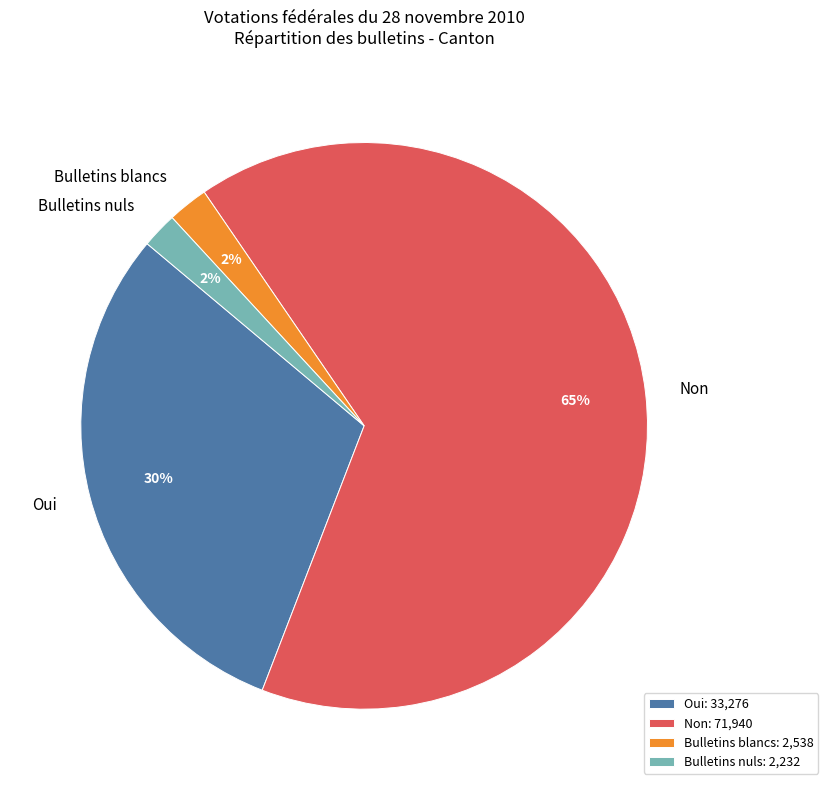

True or false: Oui accounts for 45% of the total.

False